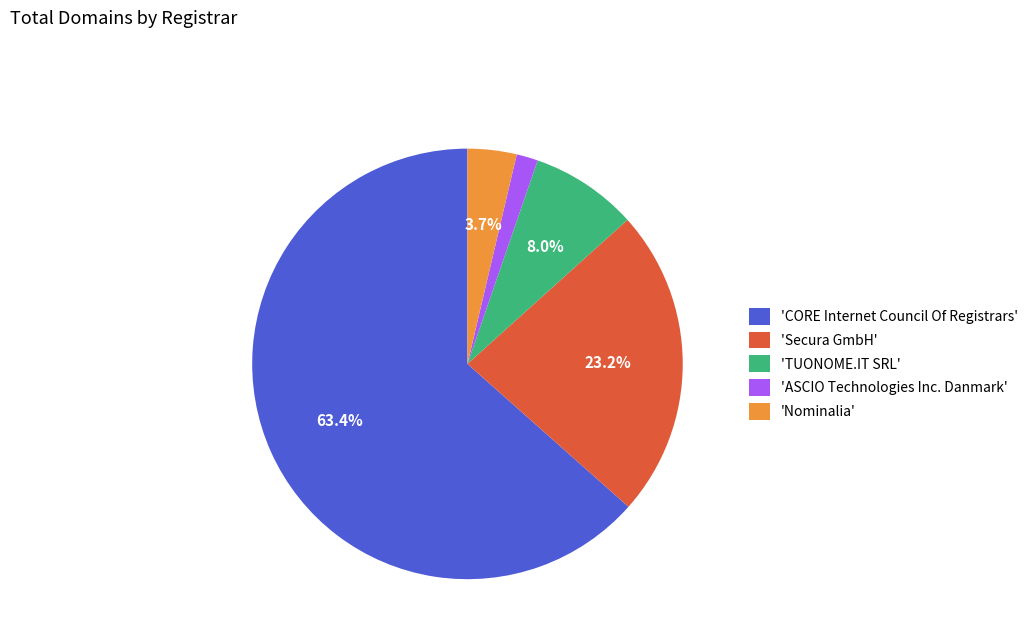

Rank the categories by value from highest to lowest.

'CORE Internet Council Of Registrars', 'Secura GmbH', 'TUONOME.IT SRL', 'Nominalia', 'ASCIO Technologies Inc. Danmark'